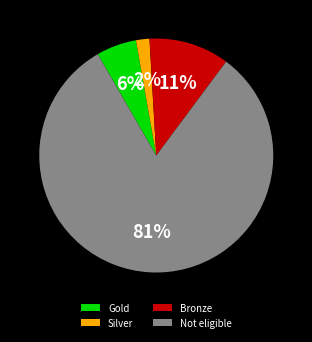

Between Not eligible and Gold, which is larger?

Not eligible